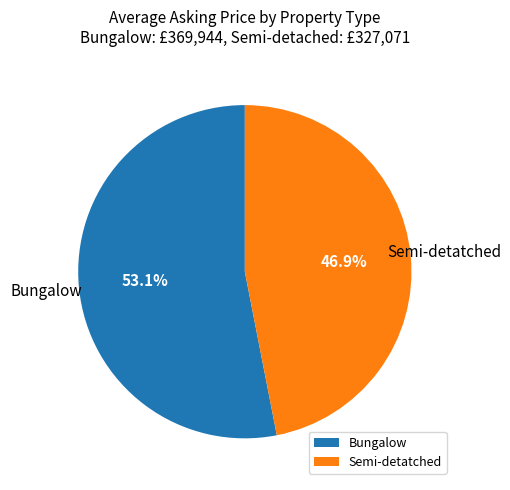

Rank the categories by value from lowest to highest.

Semi-detatched, Bungalow